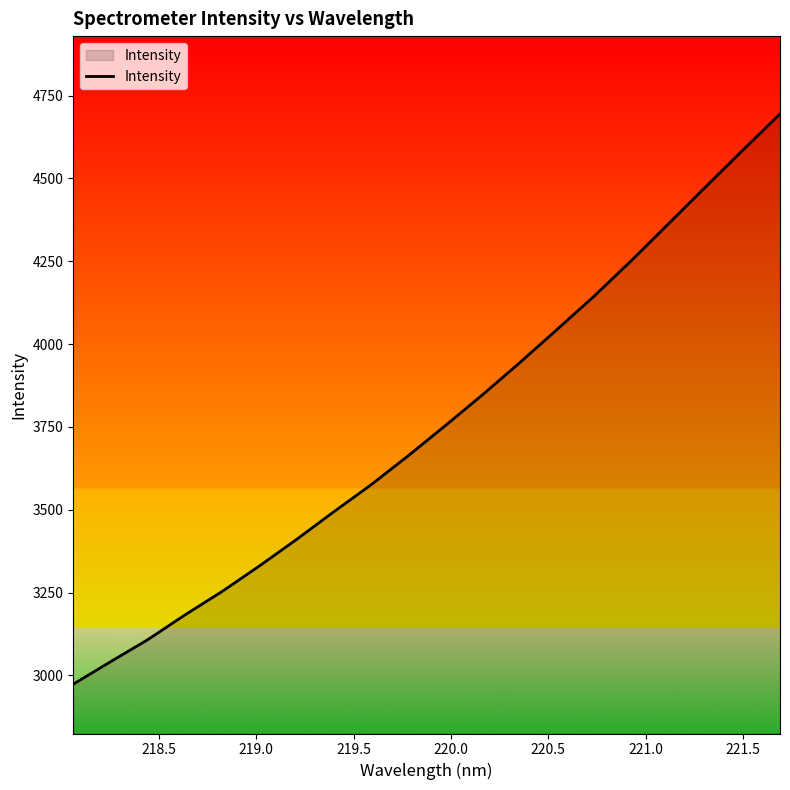

What is the maximum value shown in the chart?

4694.8